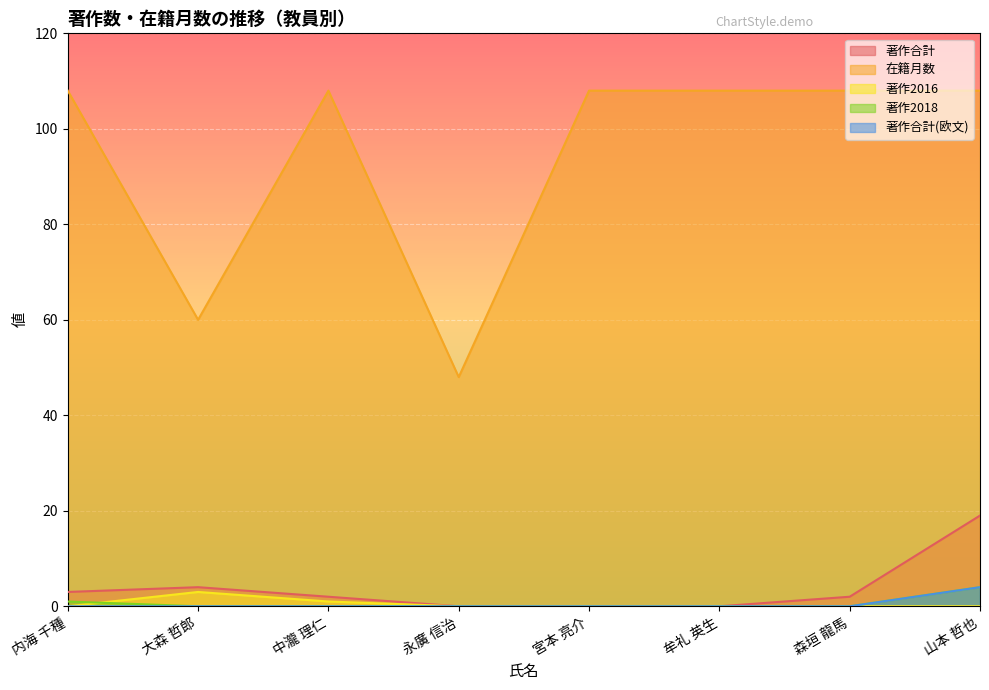

Which series has the widest spread of values?

在籍月数